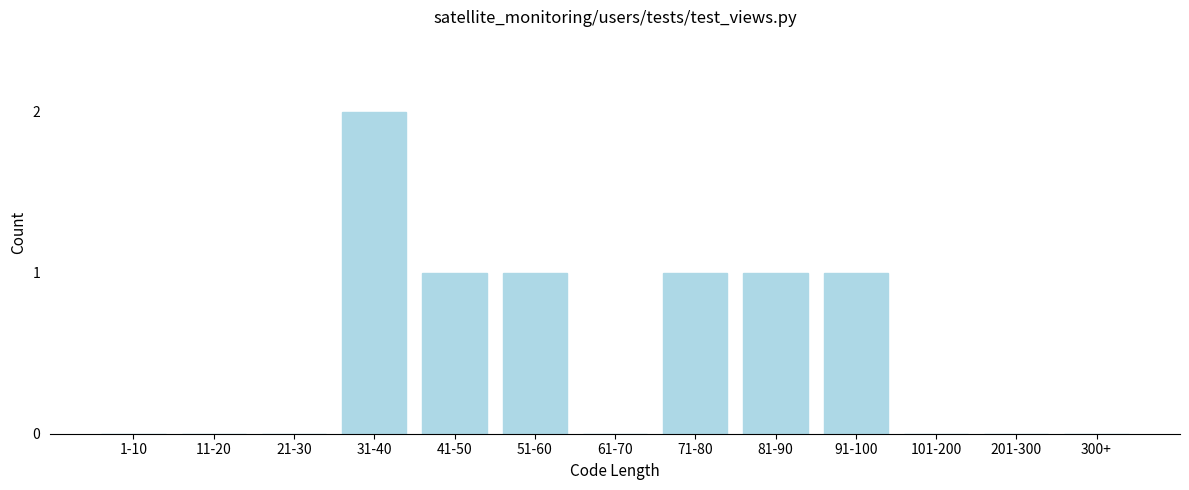

Reading left to right, list all the values displayed in this chart.

1-10=0	11-20=0	21-30=0	31-40=2	41-50=1	51-60=1	61-70=0	71-80=1	81-90=1	91-100=1	101-200=0	201-300=0	300+=0